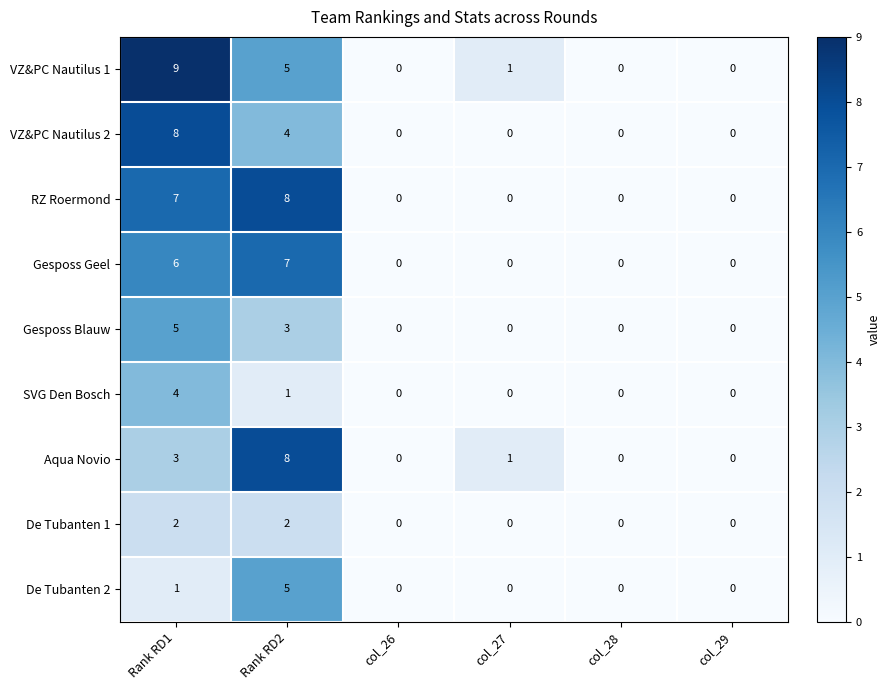

At which category is the sum across all series the highest?

Rank RD1